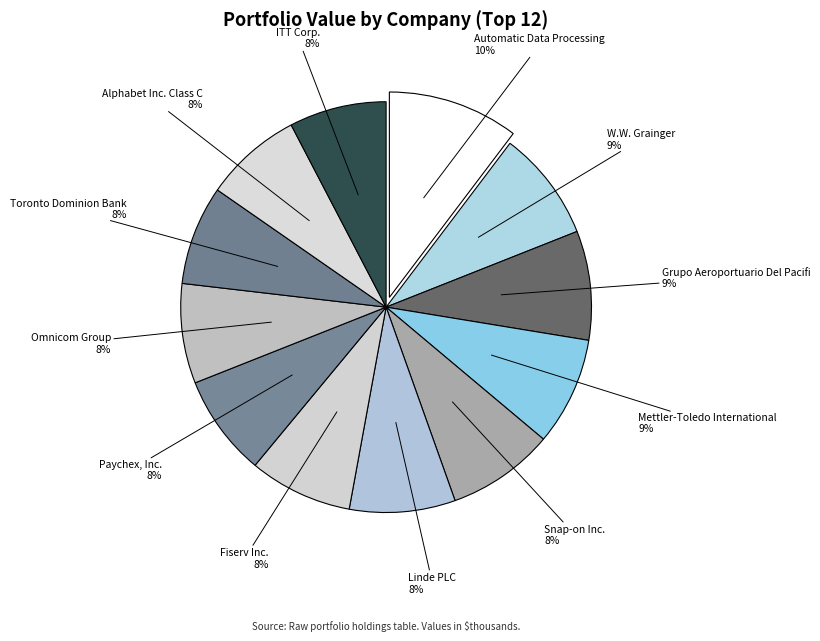

Which category has the biggest portion of the pie?

Automatic Data Processing